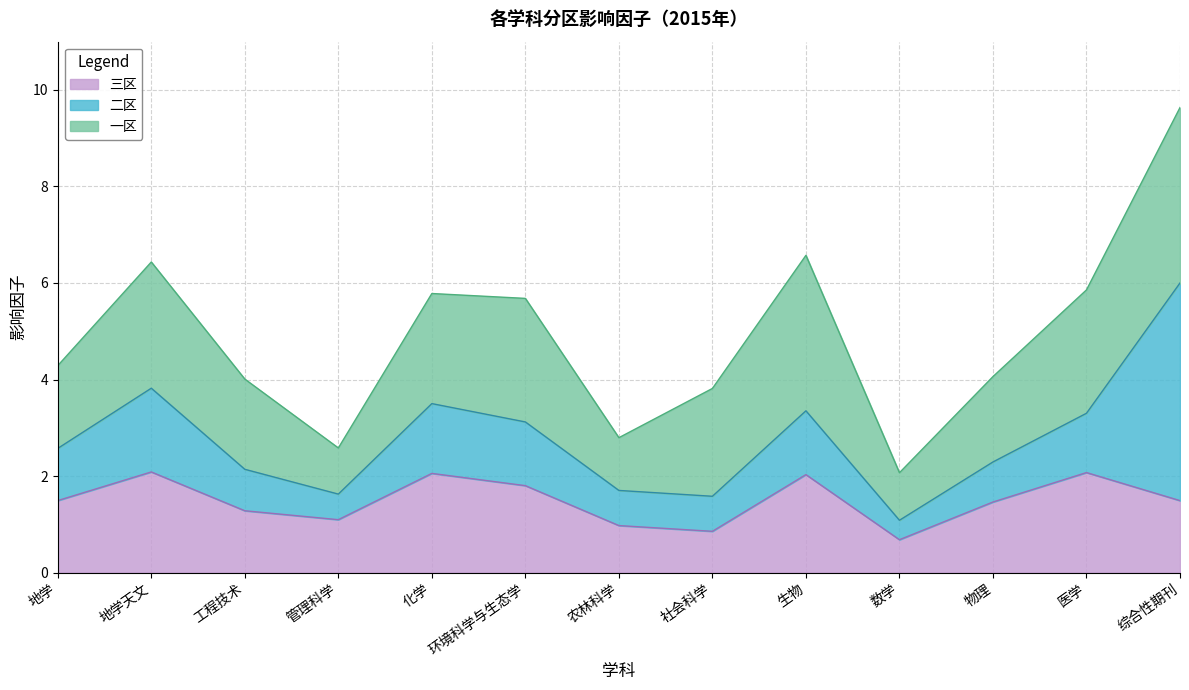

The value of 三区 at 管理科学 is 1.1. True or false?

True